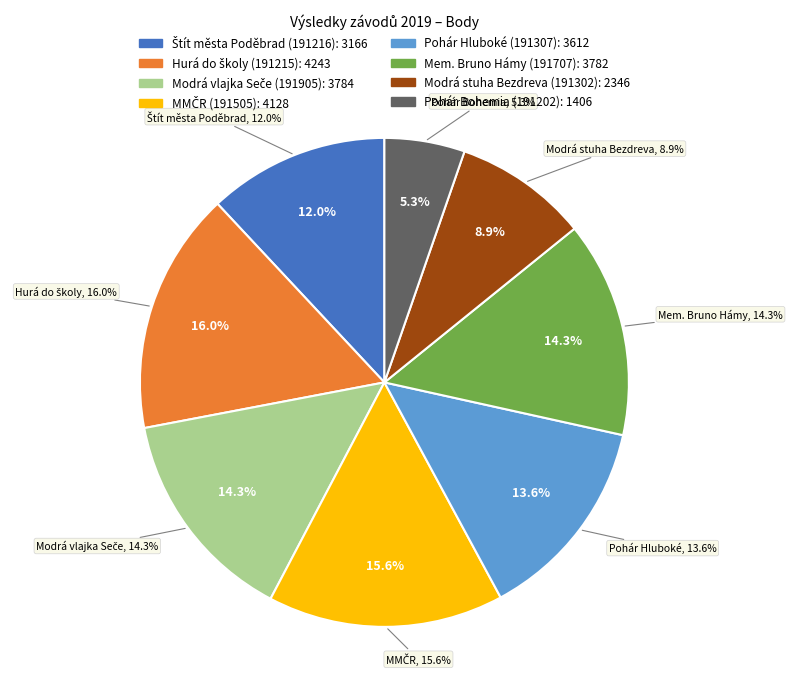

Approximately how many times larger is the value at 191215 compared to 191202?

3.0